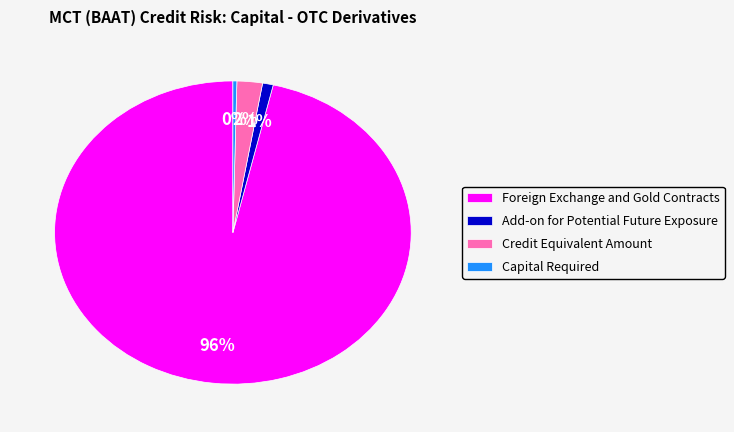

Combined, do Credit Equivalent Amount and Capital Required account for over 50%?

No